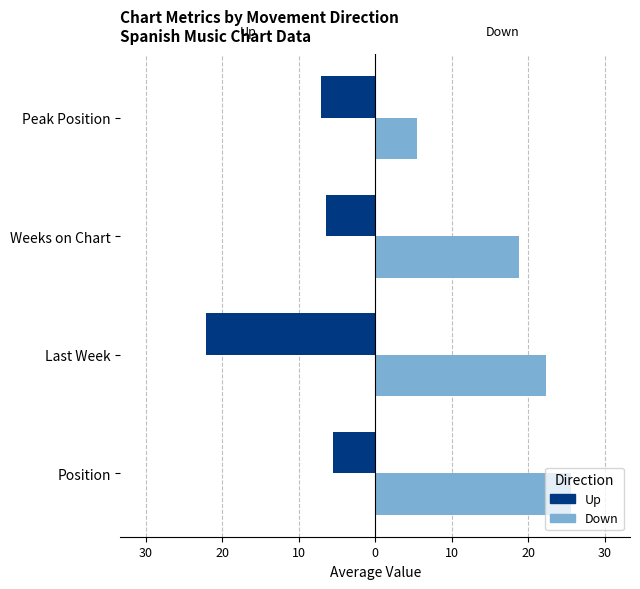

What are all the series names shown in the legend?

Up, Down